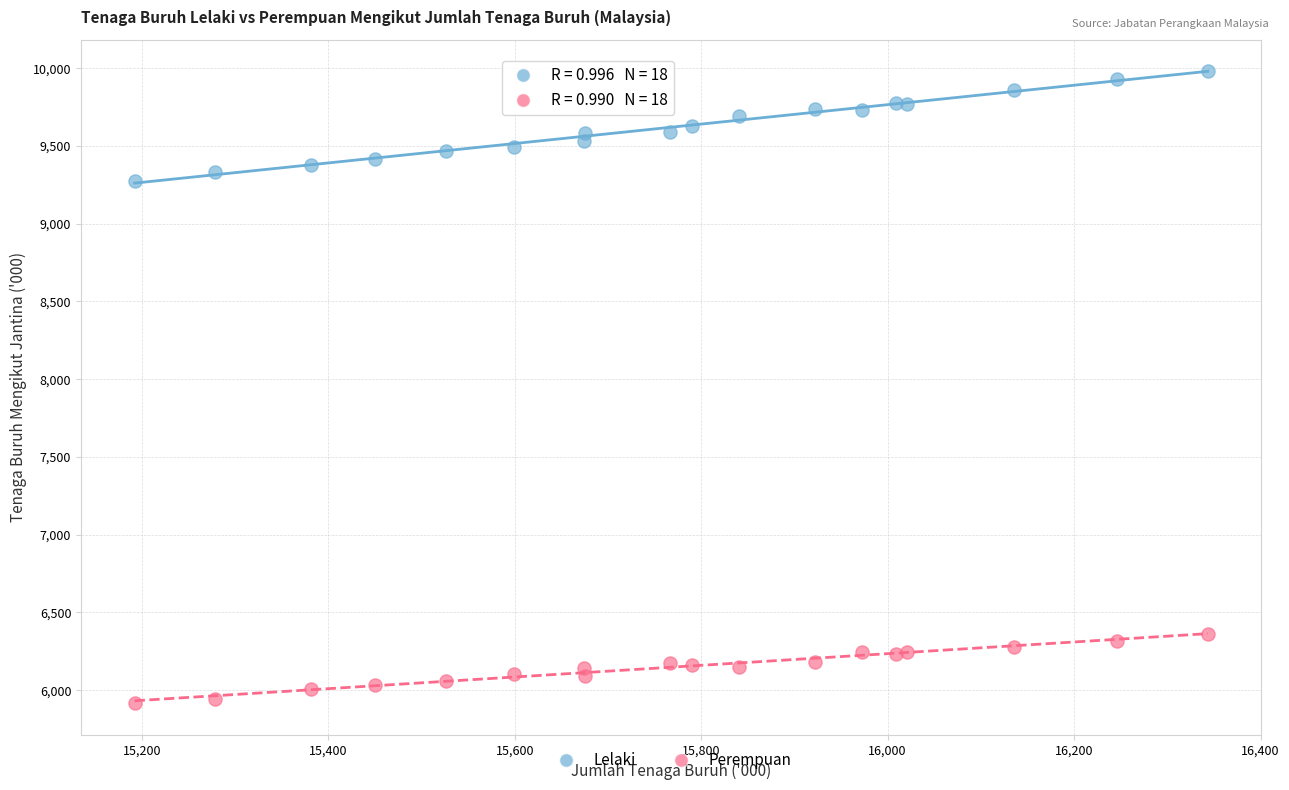

What is the X range (max minus min) for the scatter plot?

1150.9